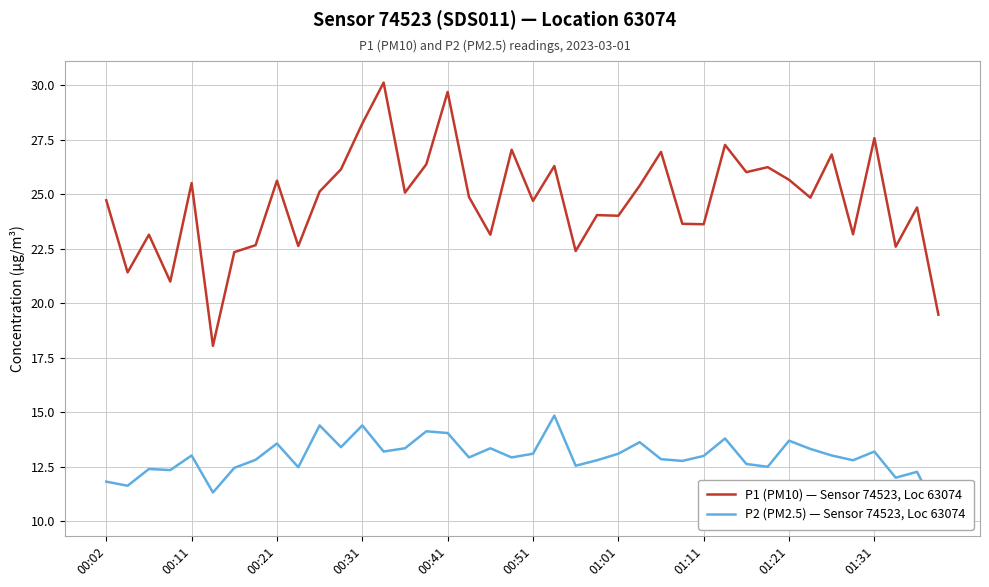

The P1 (PM10) — Sensor 74523, Loc 63074 series shows 7.2 at 00:41. True or false?

False